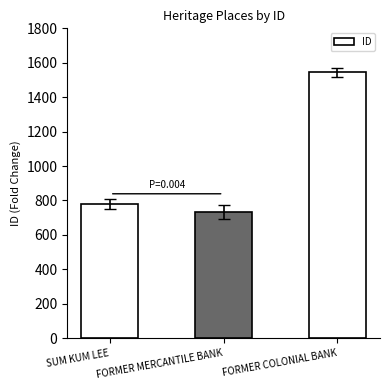

Which category has the lowest value across all series?

FORMER MERCANTILE BANK